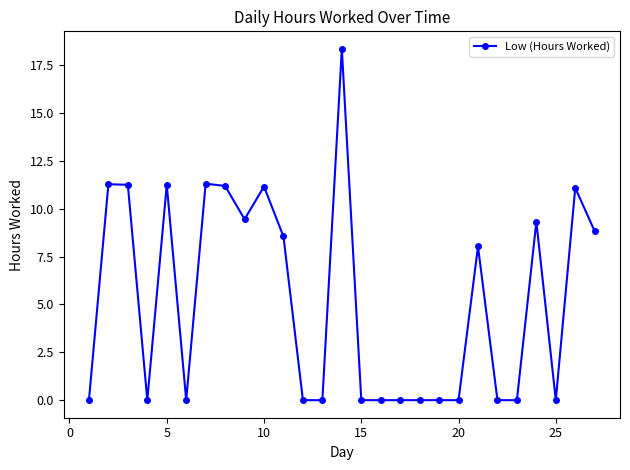

True or false: there are more than 2 points higher than both neighbors.

True